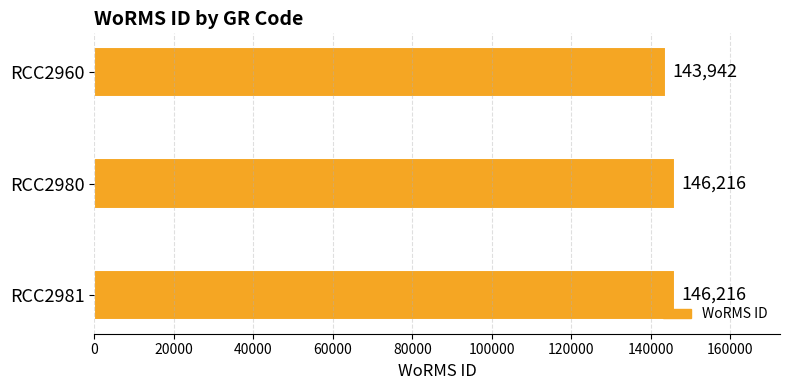

How many bars are there in total?

3